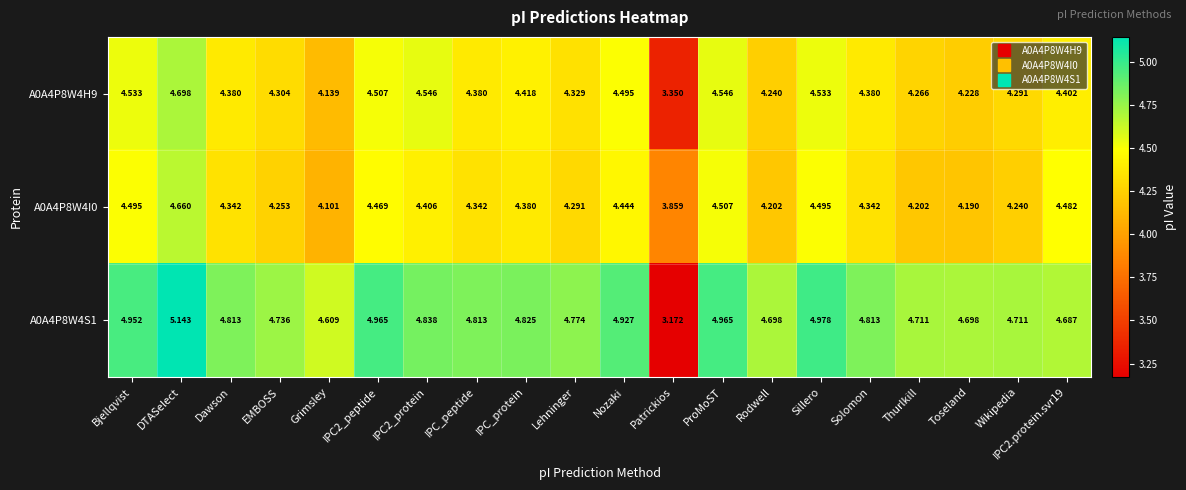

Where is A0A4P8W4I0 nearest to the value 4?

Grimsley